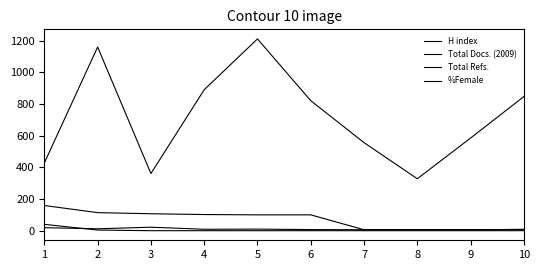

Is it true that %Female equals -19 at 5?

False